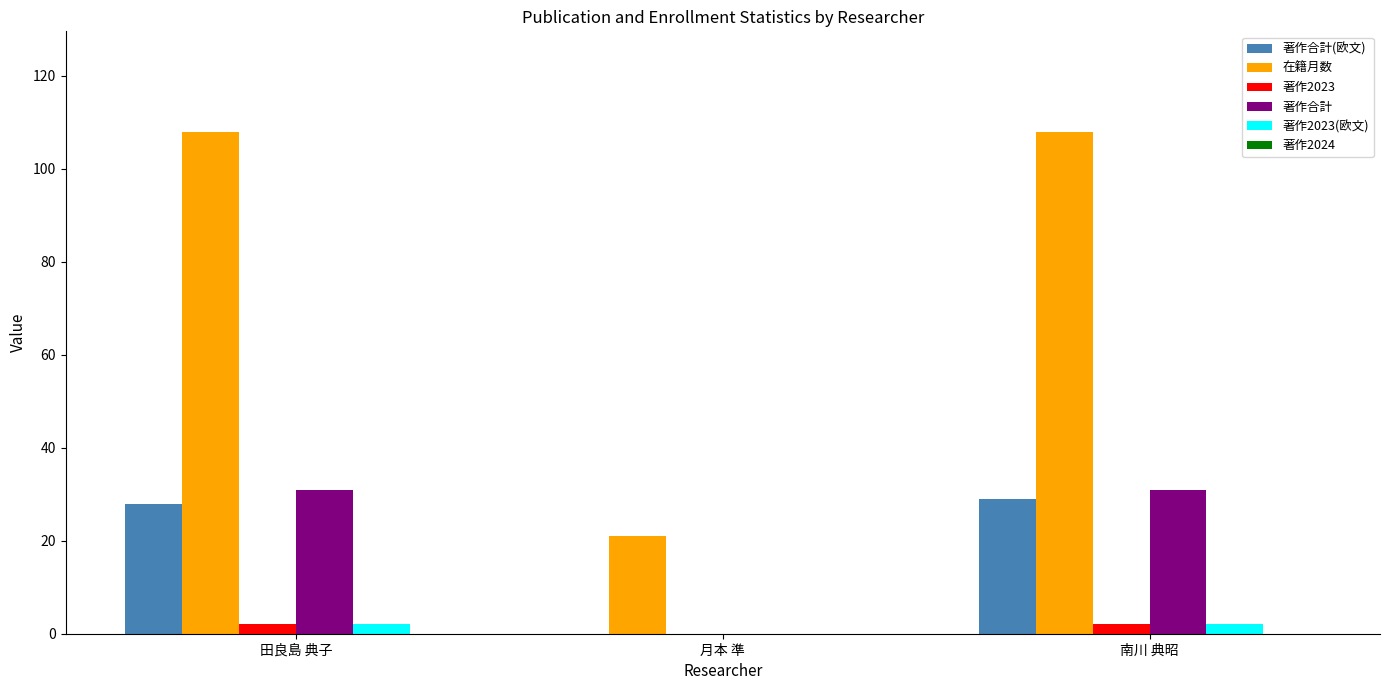

How many data points does each series have?

3